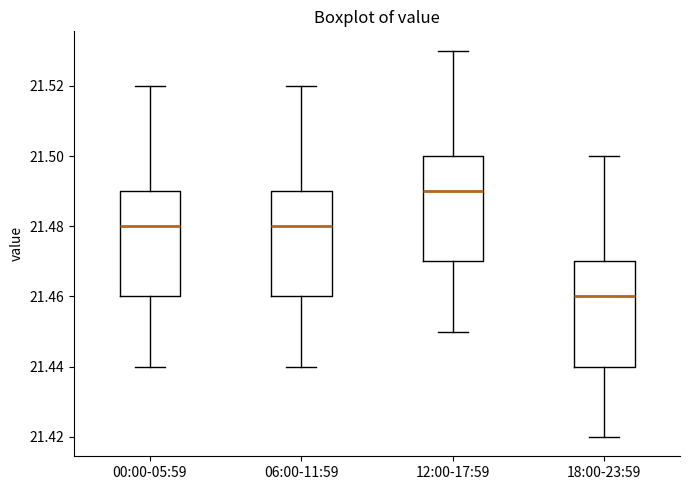

Where does the upper whisker of the box for 18:00-23:59 end on the y-axis? The values are not printed on the chart, so give them approximately, as read against the axis.

21.50